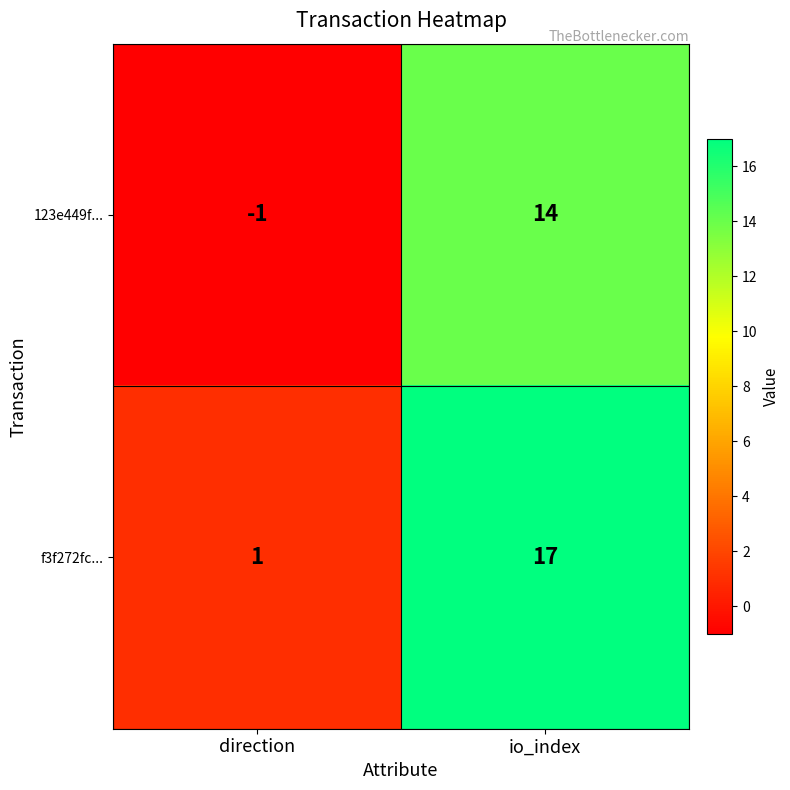

What is the sum of all f3f272fc... values?

18